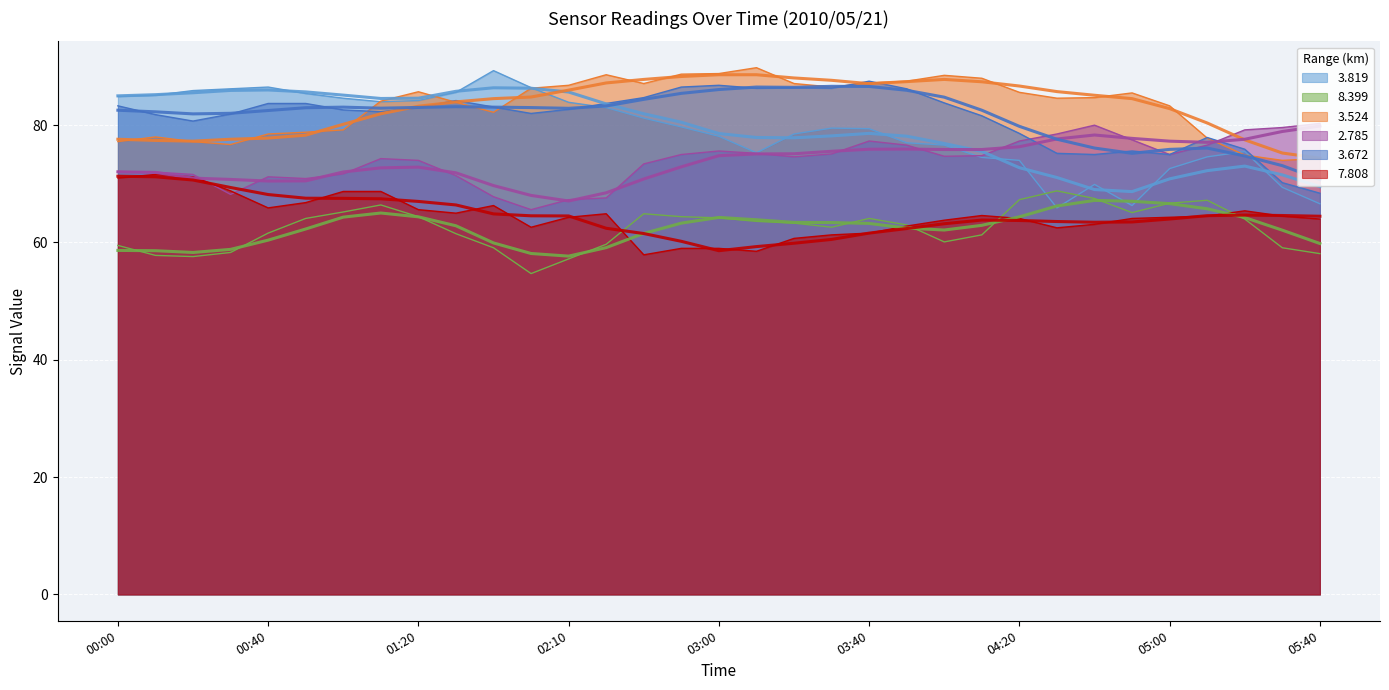

Which category has the highest value in the 7.808 series?

2010/05/21 00:10